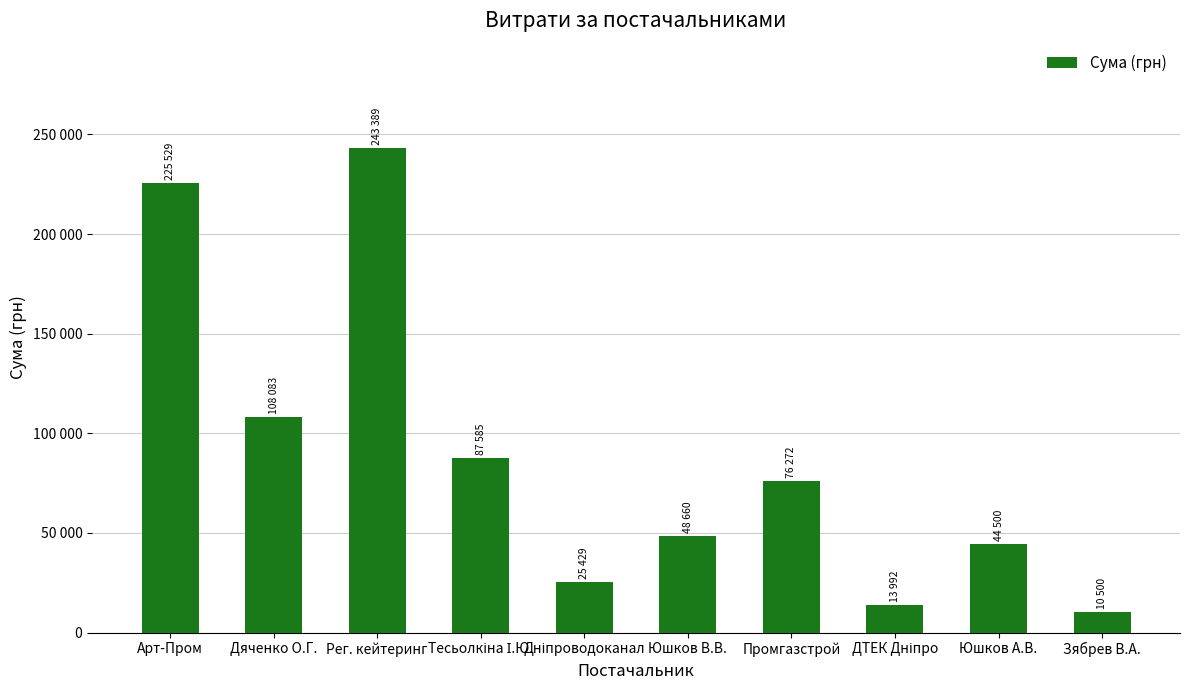

Is it true that the value at Зябрев В.А. is 10500.0?

True